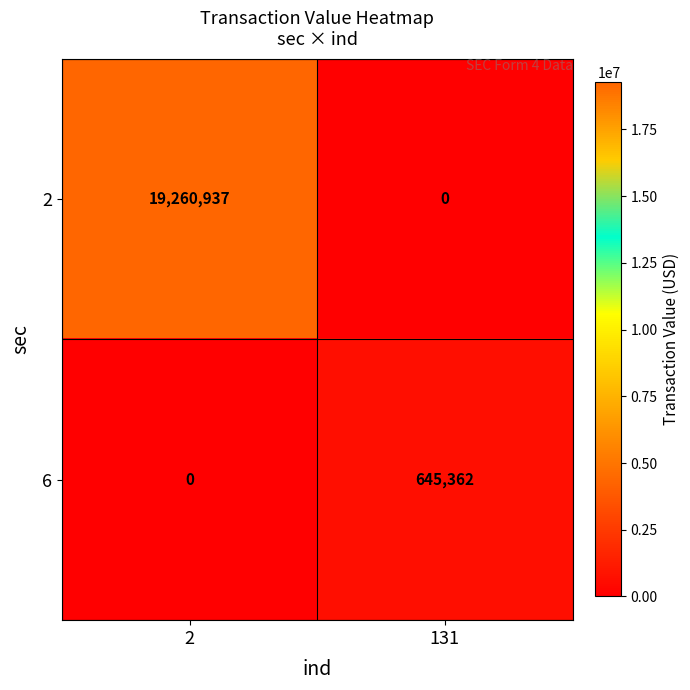

Which series changed the most between 2 and 131?

2